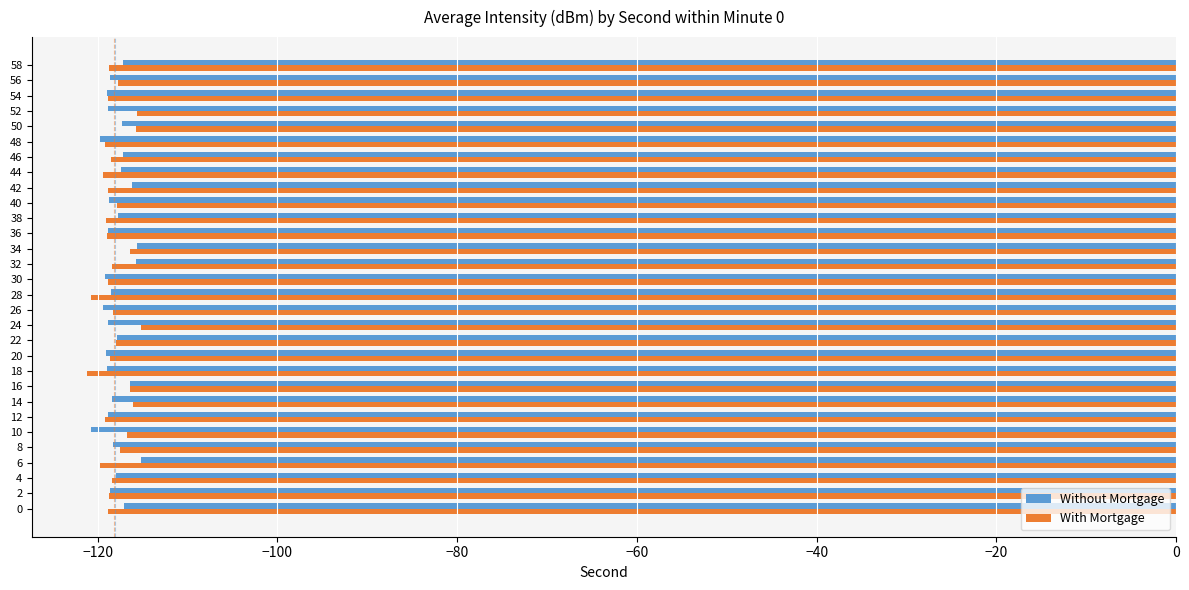

Is it true that With Mortgage equals -69.8 at 46?

False